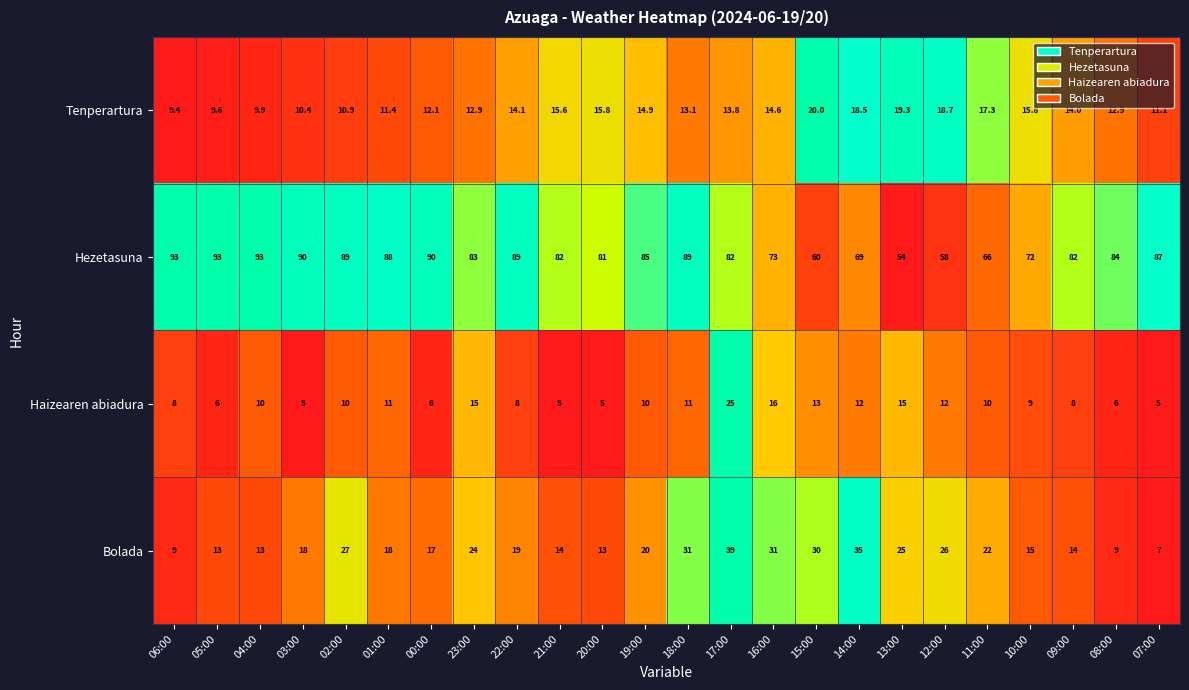

What is the difference between the Tenperartura values at 08:00 and 01:00?

1.5